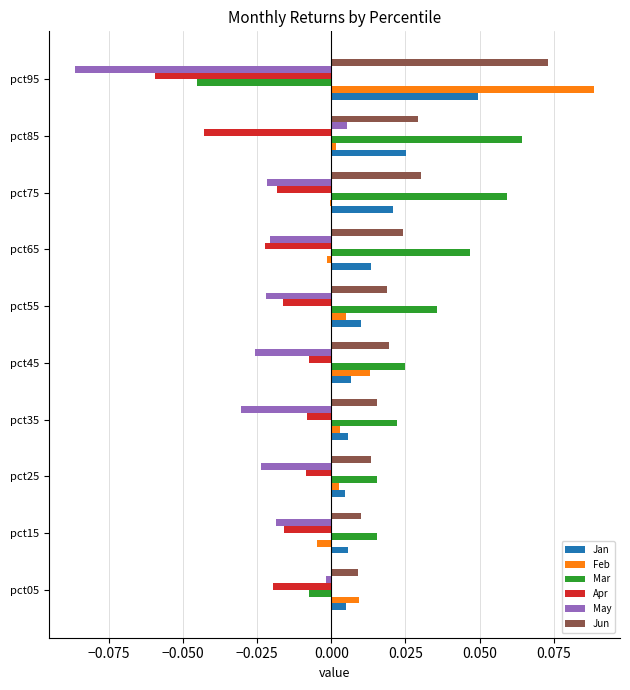

The value of Apr at pct05 is -0.0. True or false?

True